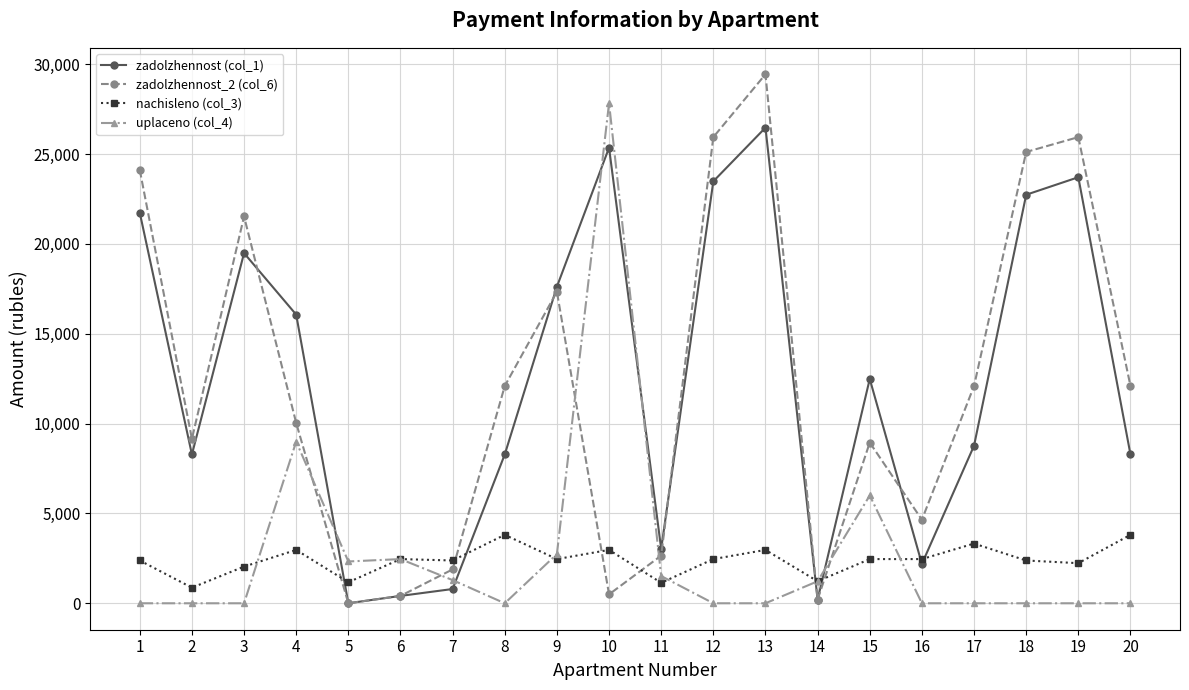

The value of zadolzhennost (col_1) at 2 is 8283.5. True or false?

True